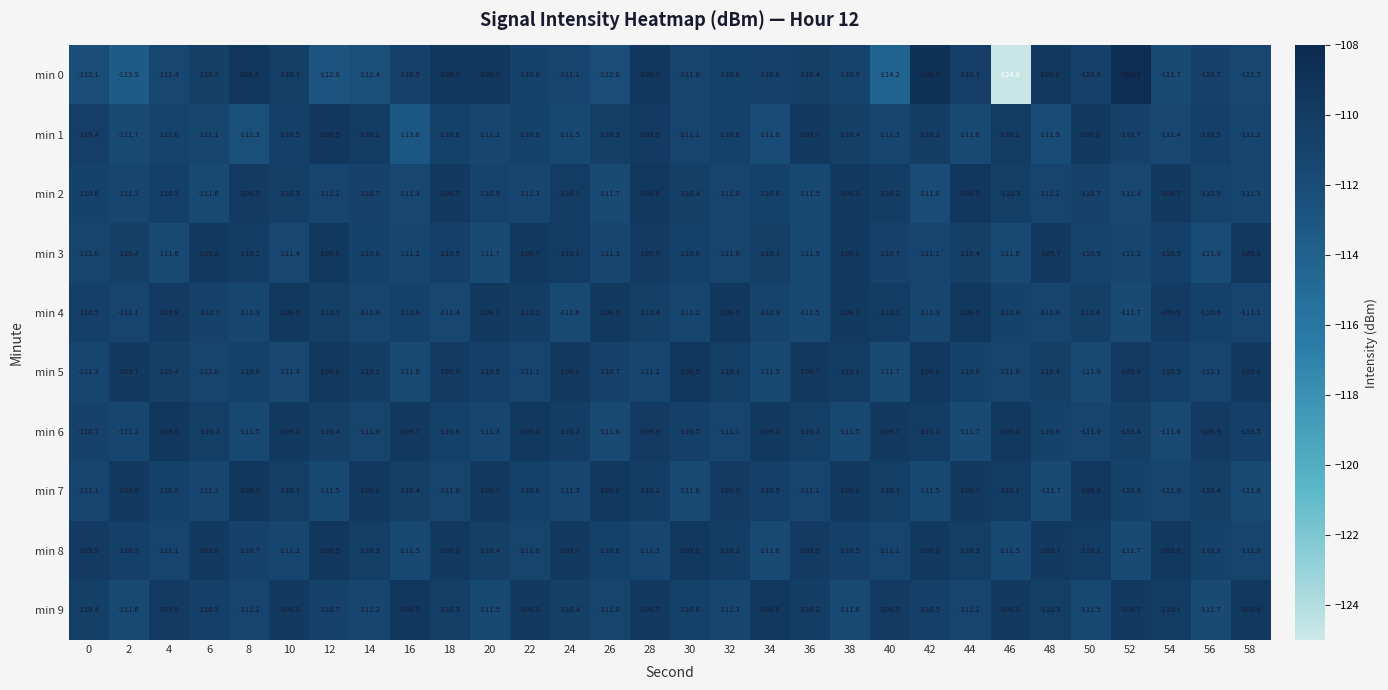

What is the difference between the min 7 values at 44 and 12?

1.8